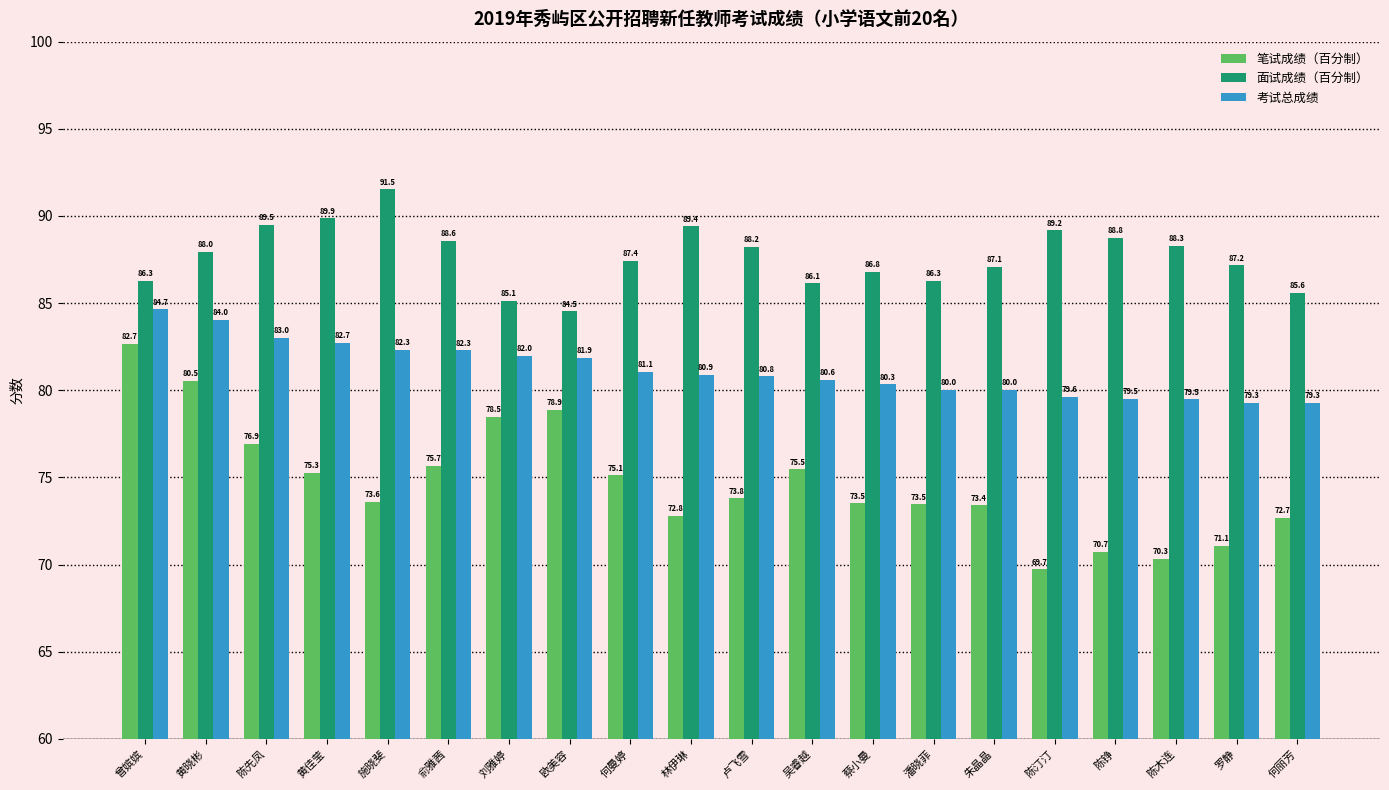

Which series changed the most between 陈先凤 and 蔡小曼?

笔试成绩（百分制）